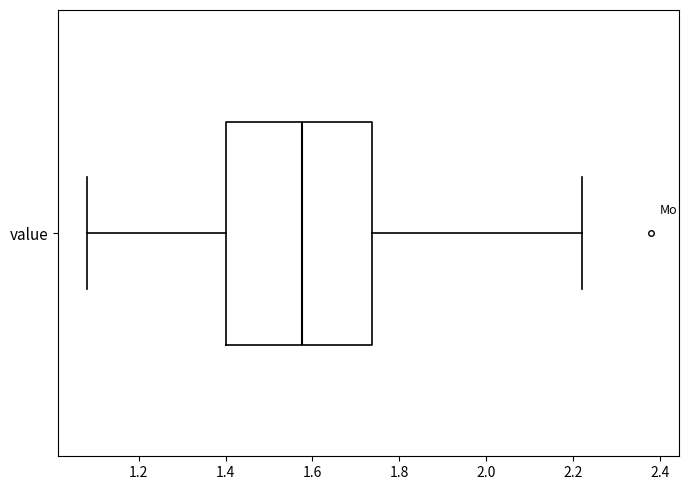

Where does the median line of the box for value sit on the x-axis? The values are not printed on the chart, so give them approximately, as read against the axis.

1.58